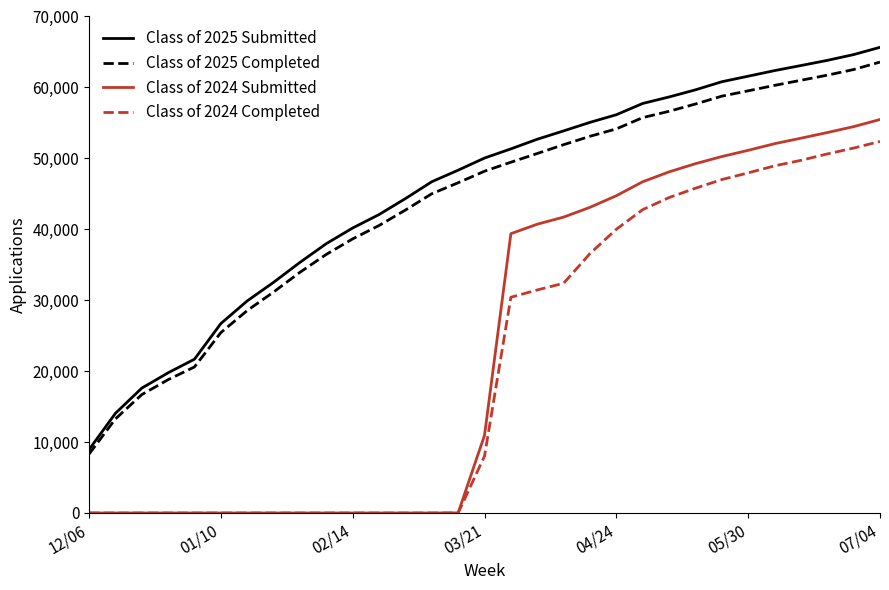

True or false: Class of 2025 Completed and Class of 2024 Completed cross at least once.

False